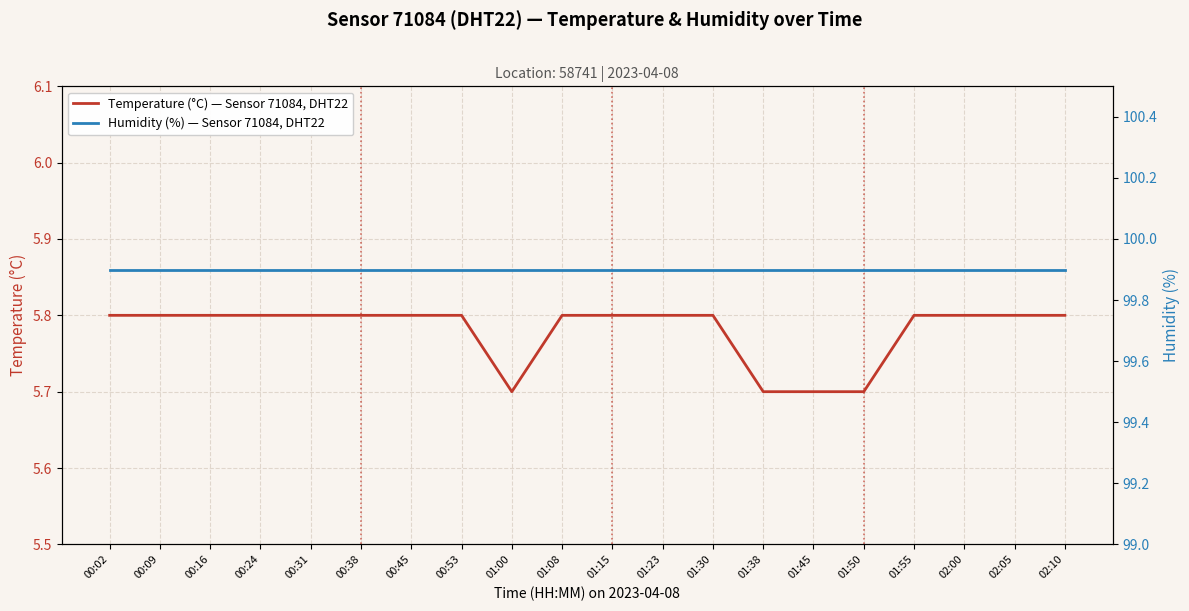

How many lines are shown in the chart?

2